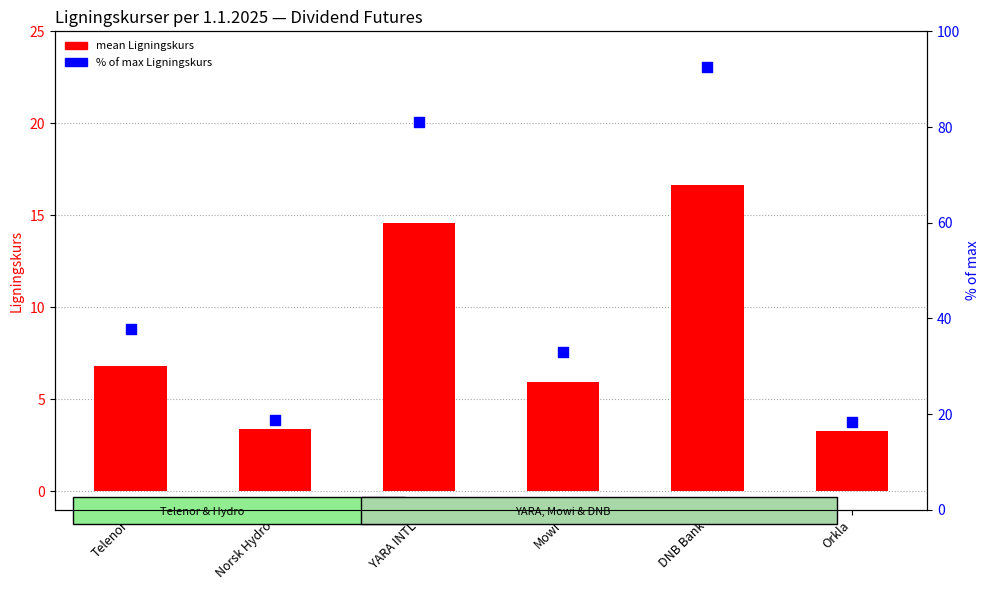

Which series has the largest total across all categories?

% of max Ligningskurs